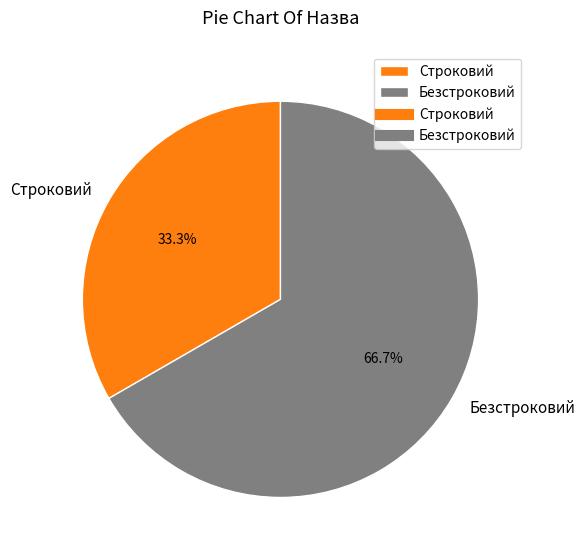

Does Строковий represent more than half of the total?

No